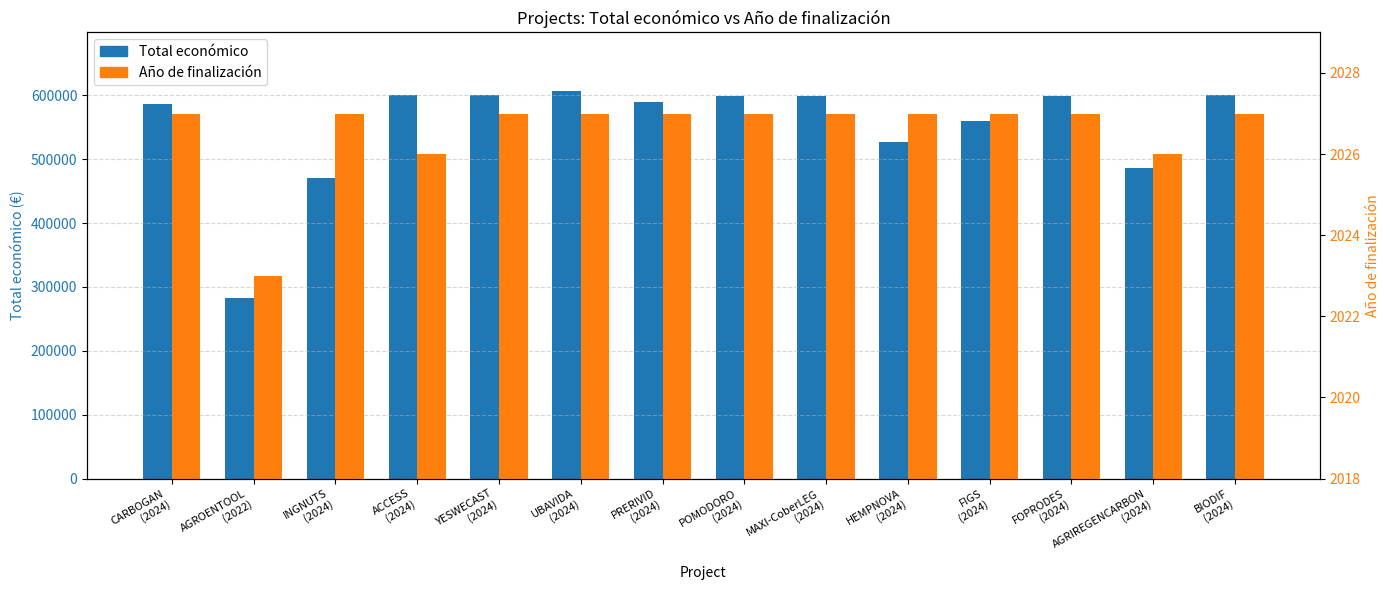

What is the total value across all series at MAXI-CoberLEG
(2024)?

600636